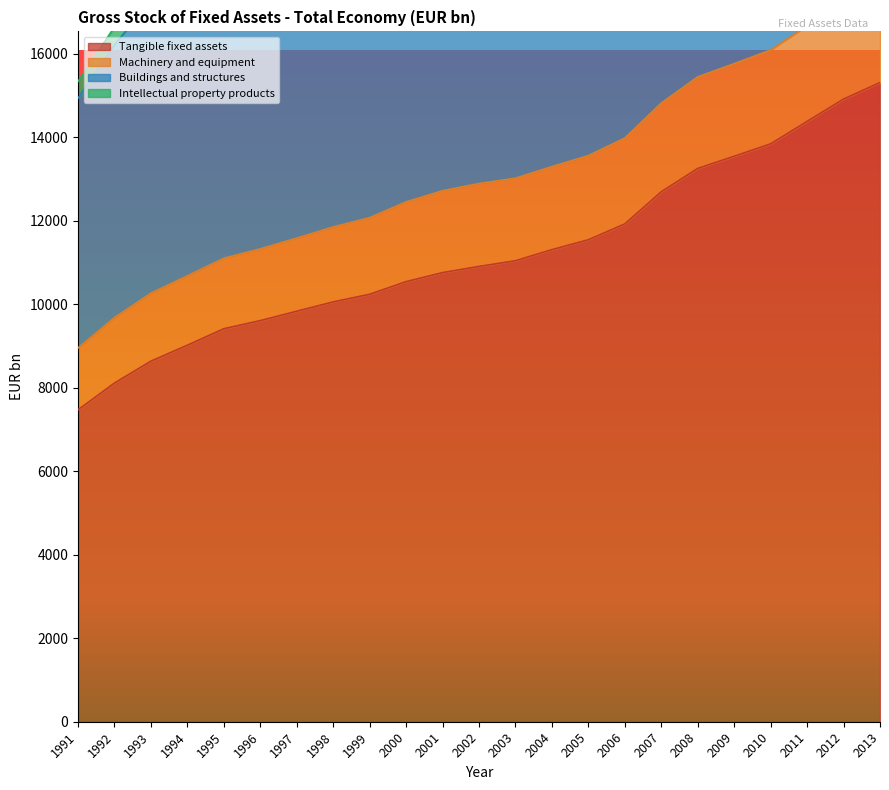

At which category is the sum across all series the highest?

2013